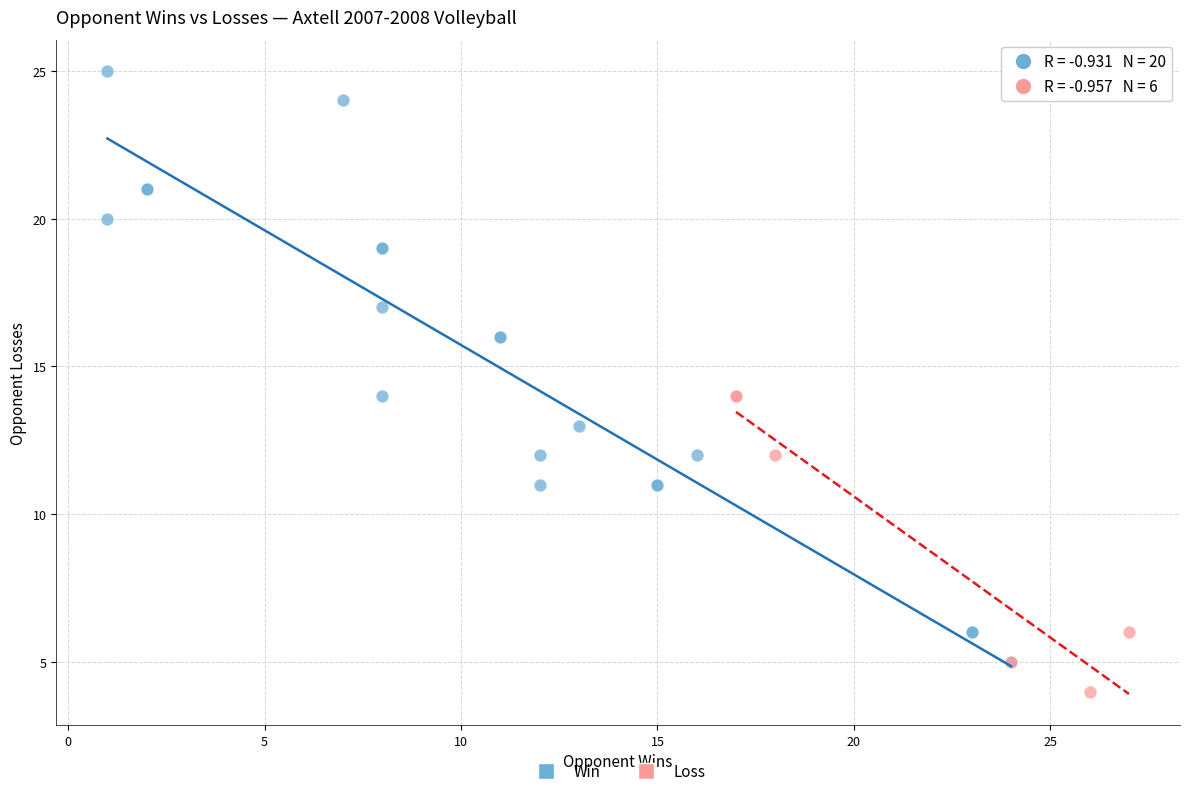

Which series has the largest Y range (max minus min)?

Win